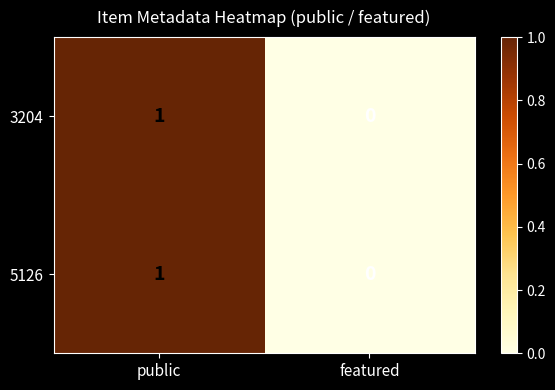

Reading left to right, transcribe all the data shown in this chart.

3204: 1	0
5126: 1	0